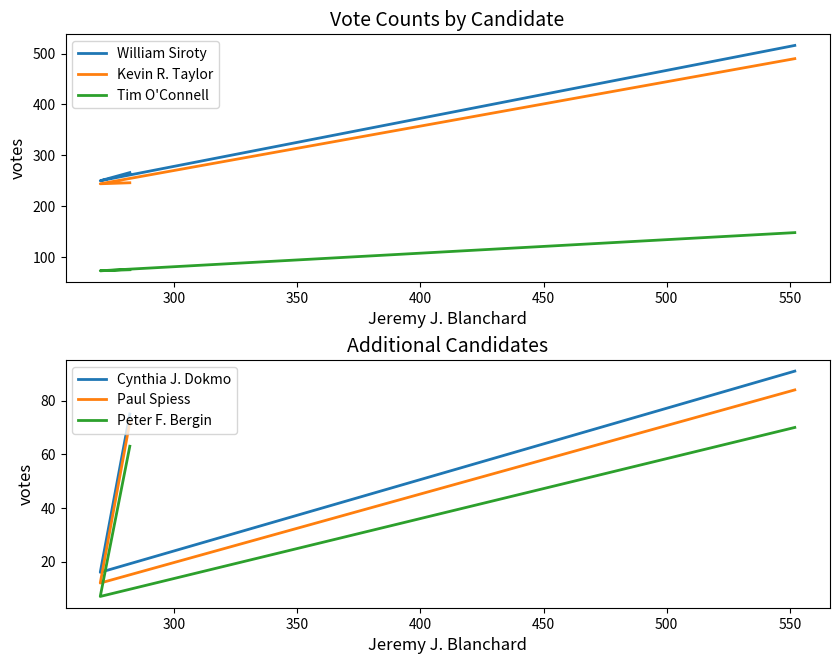

Is it true that William Siroty equals 162 at 300?

False